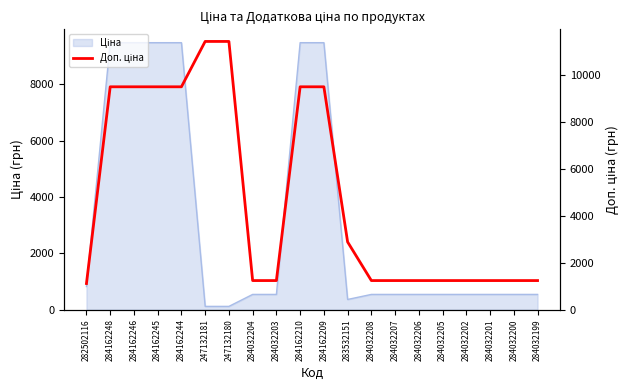

What is the minimum value shown in the chart?

1109.2